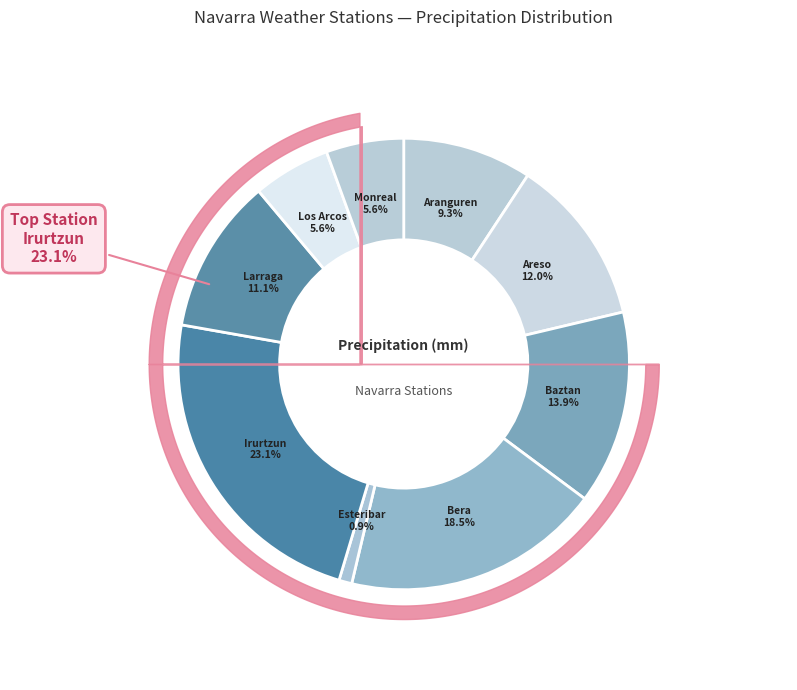

Is there any slice that represents more than half of the pie?

No